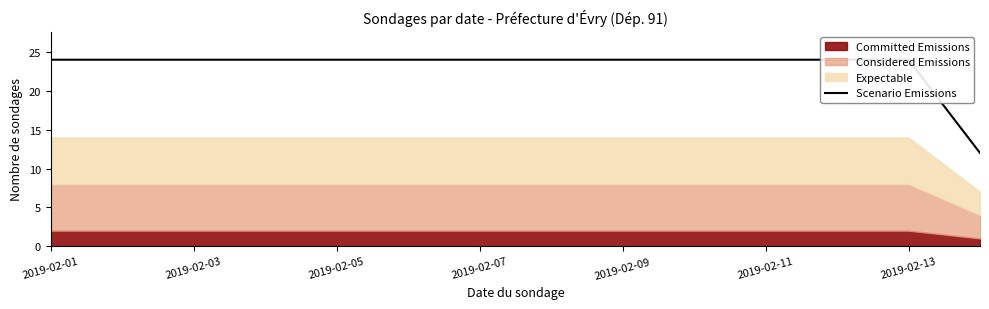

Reading left to right, list all the values displayed in this chart.

24	24	24	24	24	24	24	24	24	24	24	24	24	12